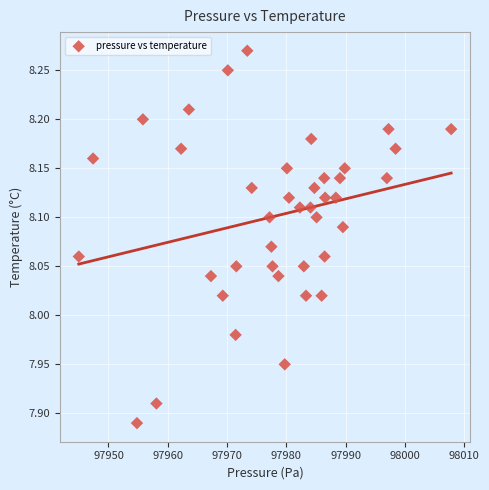

What is the range of X values (max minus min)?

62.8